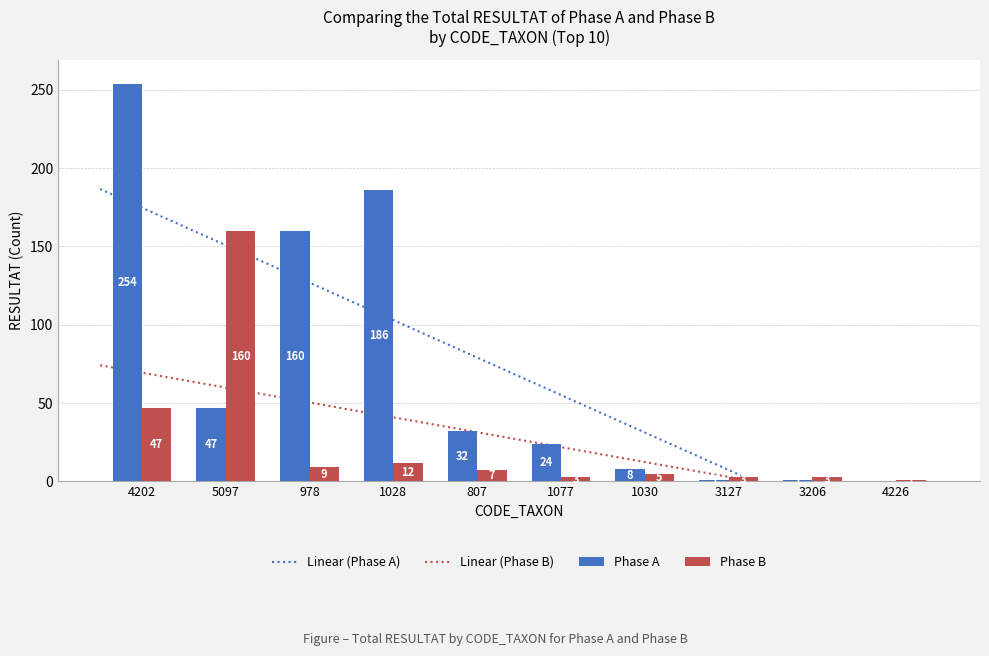

Rank the series at 1077 from lowest to highest value.

Phase B (RESULTAT sum), Phase A (RESULTAT sum)